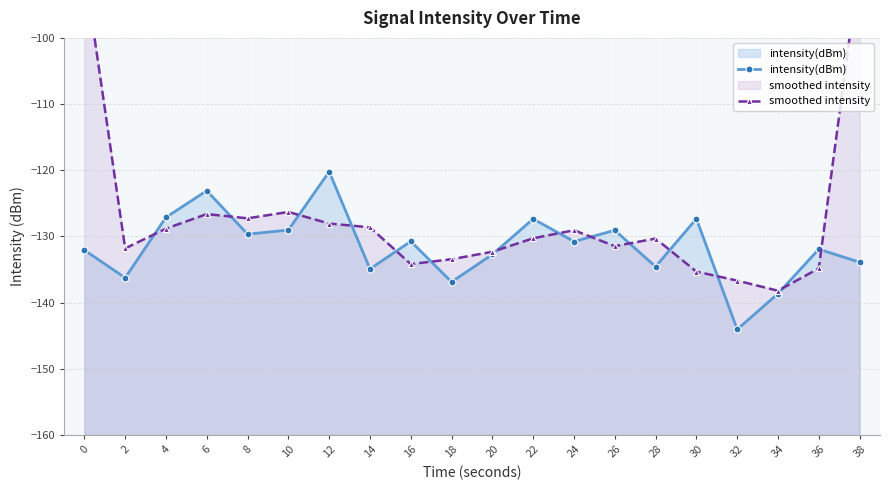

What are all the series names shown in the legend?

intensity(dBm), smoothed intensity